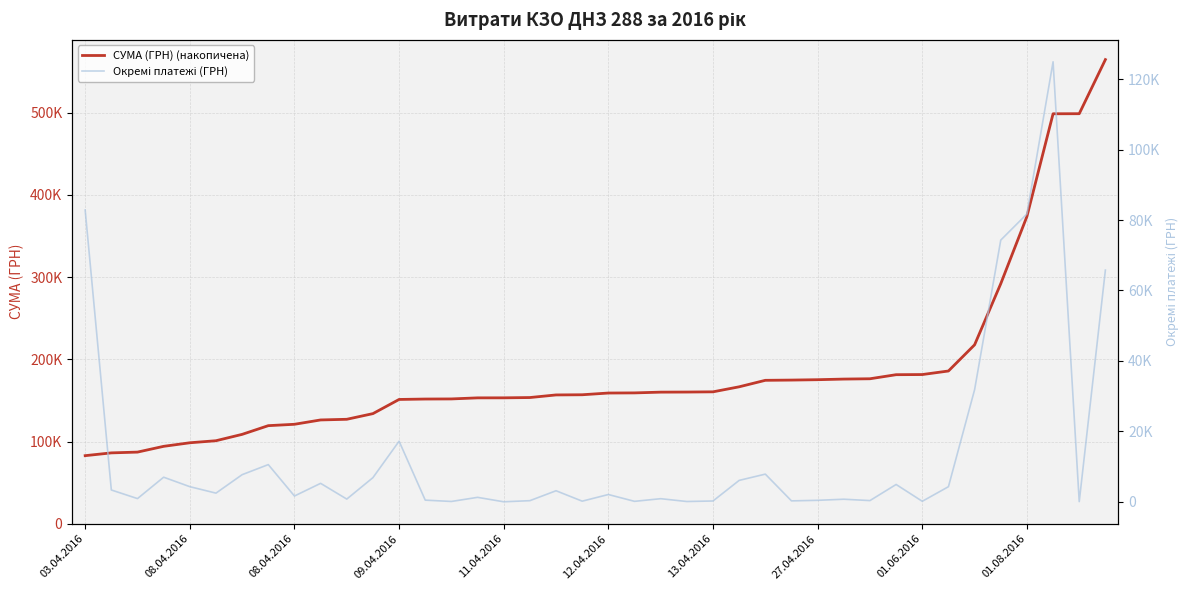

The value of Окремі платежі (ГРН) at 08.04.2016 is 1675.1. True or false?

True